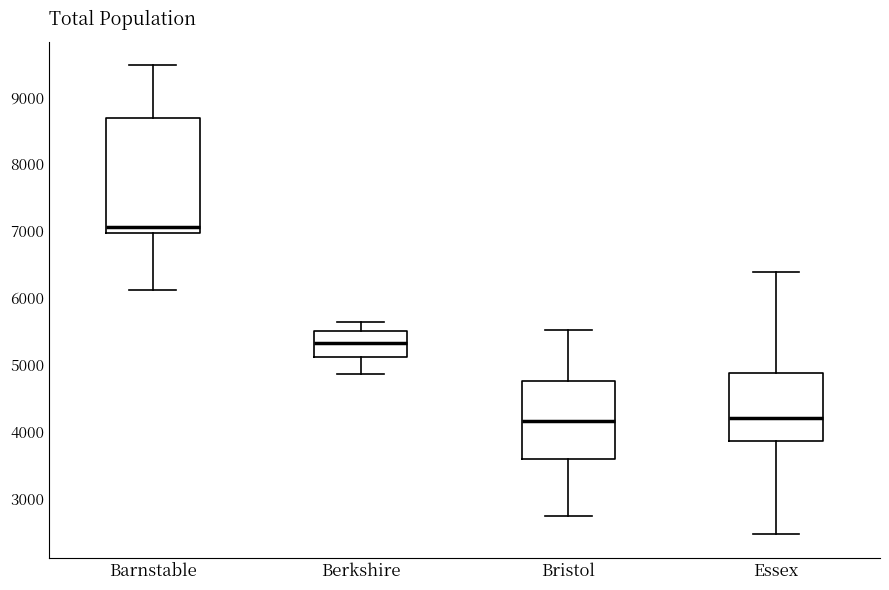

Where is the upper edge of the box for Barnstable on the y-axis? The values are not printed on the chart, so give them approximately, as read against the axis.

8700